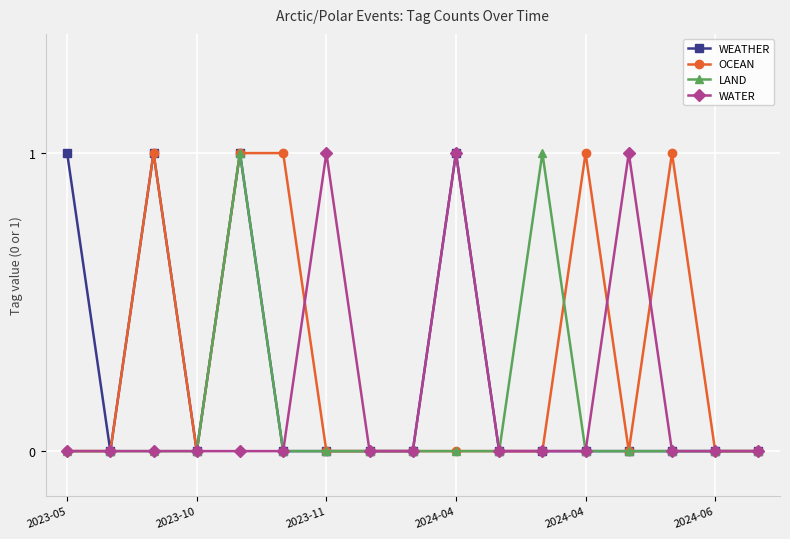

How many data points does each series have?

17